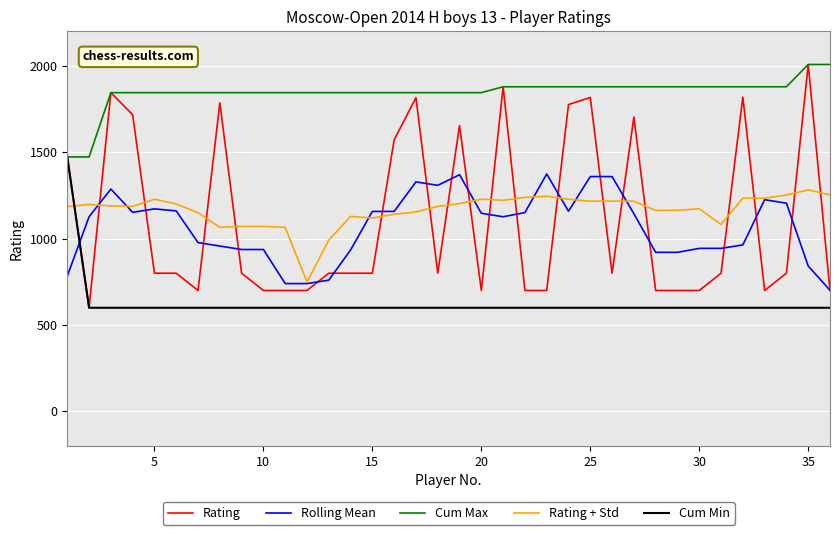

Which series has the largest total across all categories?

Cum Max